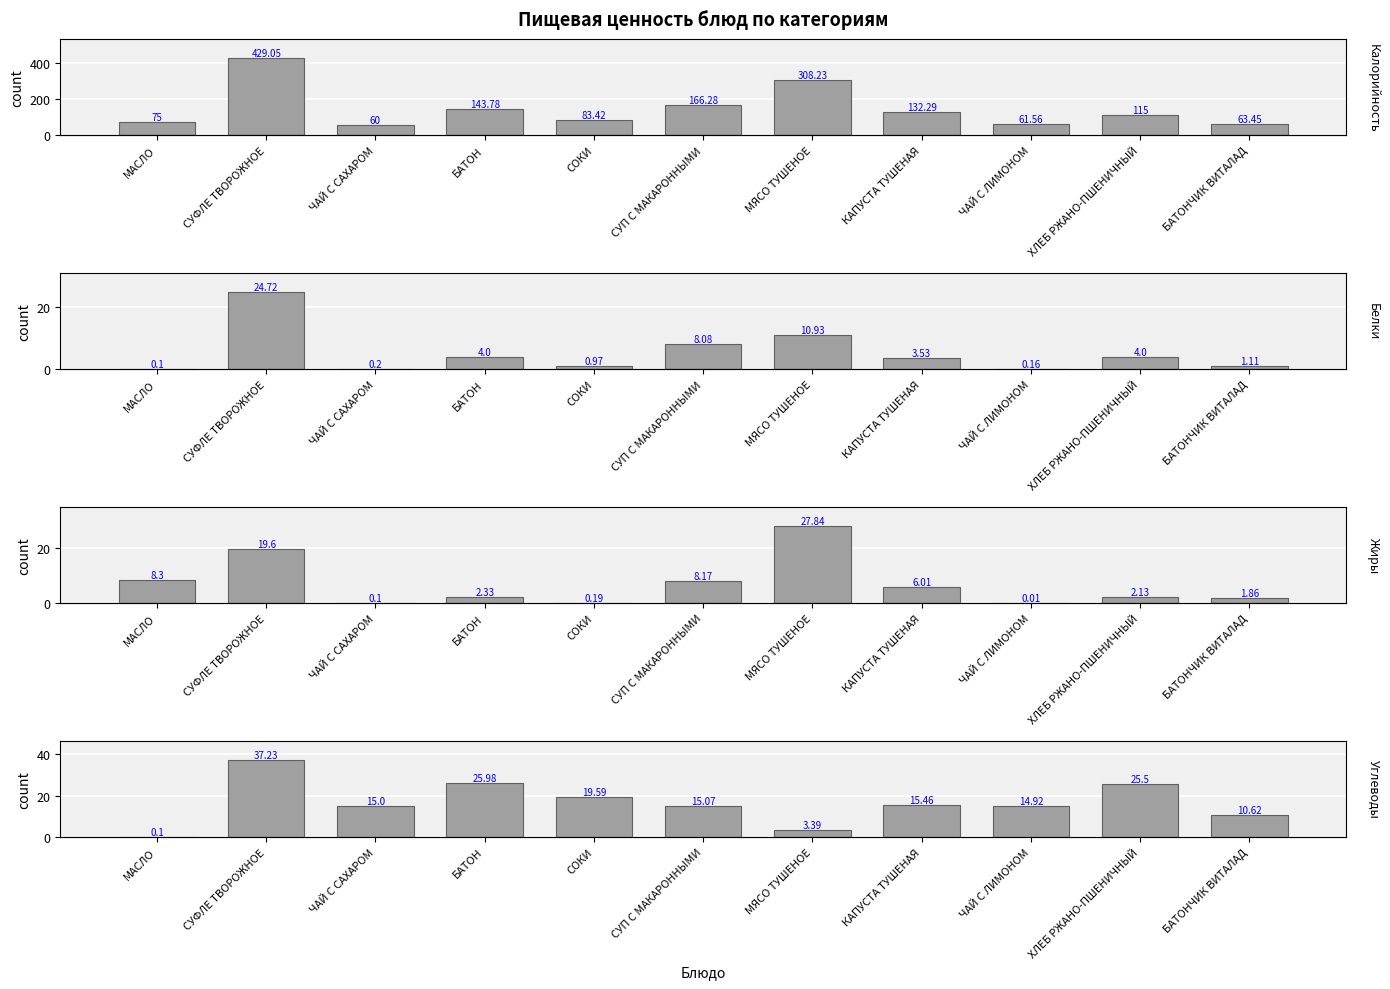

Where is Калорийность nearest to the value 244?

МЯСО ТУШЕНОЕ